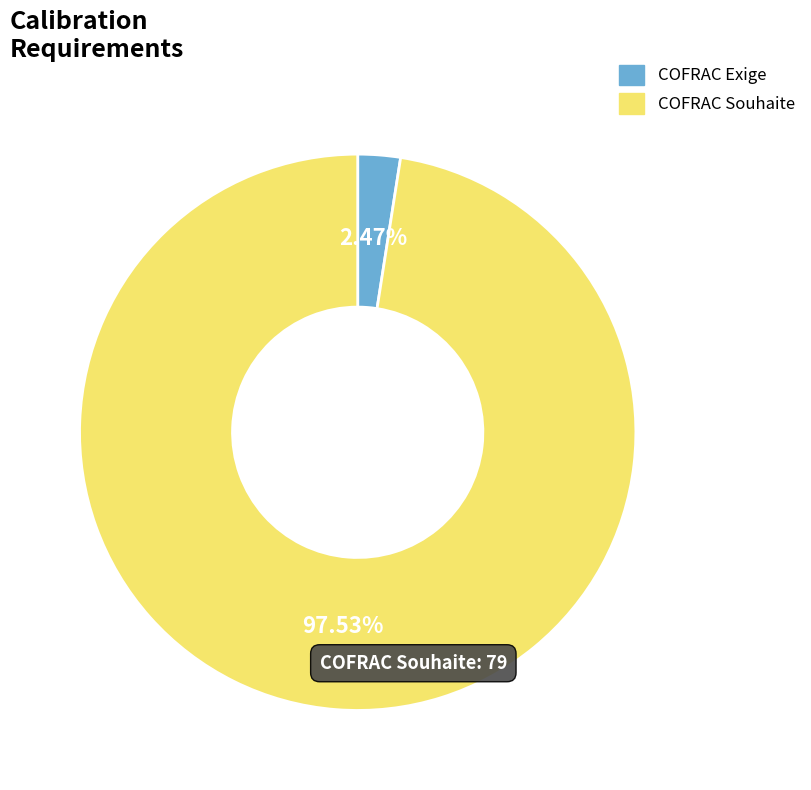

Between COFRAC Exige and COFRAC Souhaite, which is larger?

COFRAC Souhaite